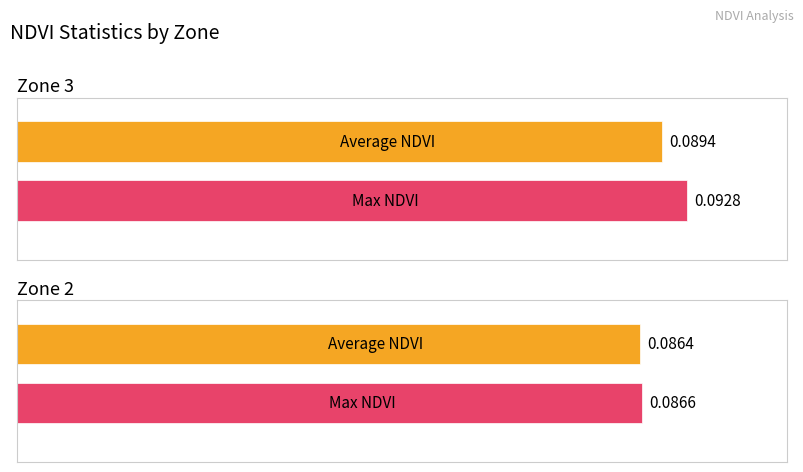

Which series has the widest spread of values?

Max NDVI